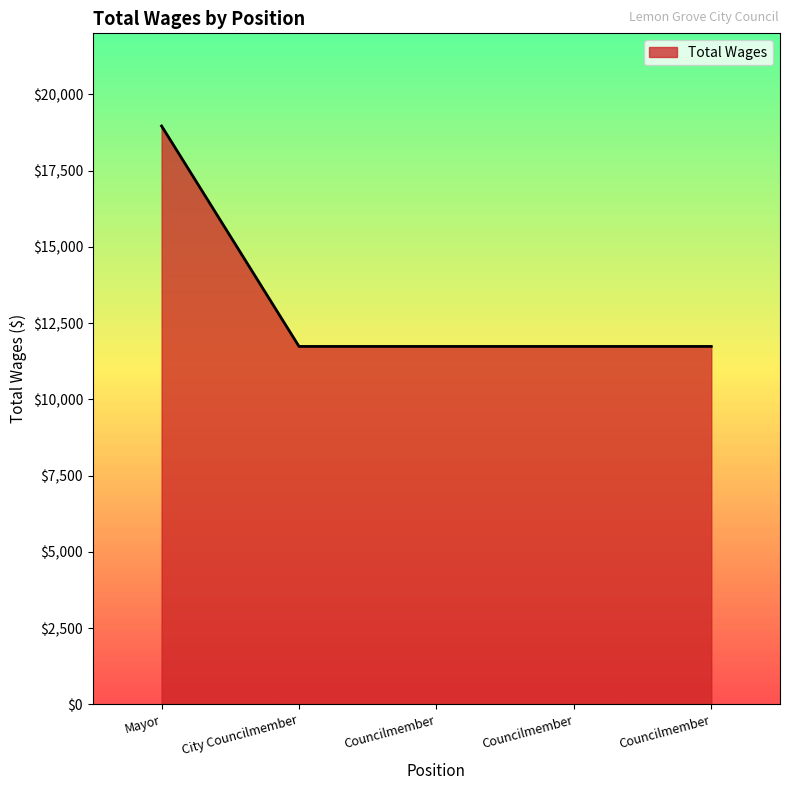

The chart shows a value of 18344 at City Councilmember. True or false?

False